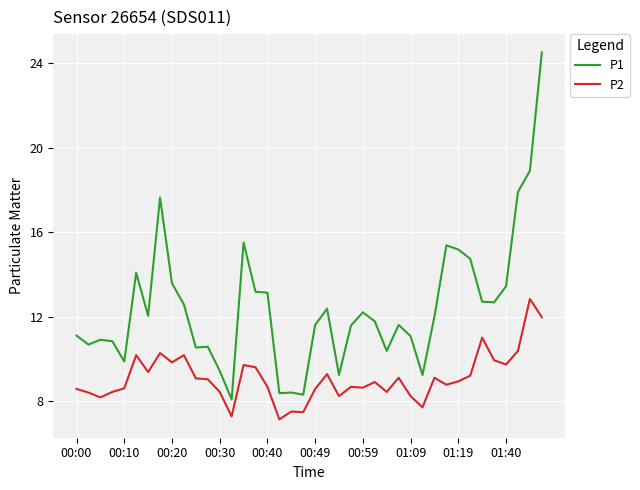

True or false: P1 and P2 cross at least once.

False